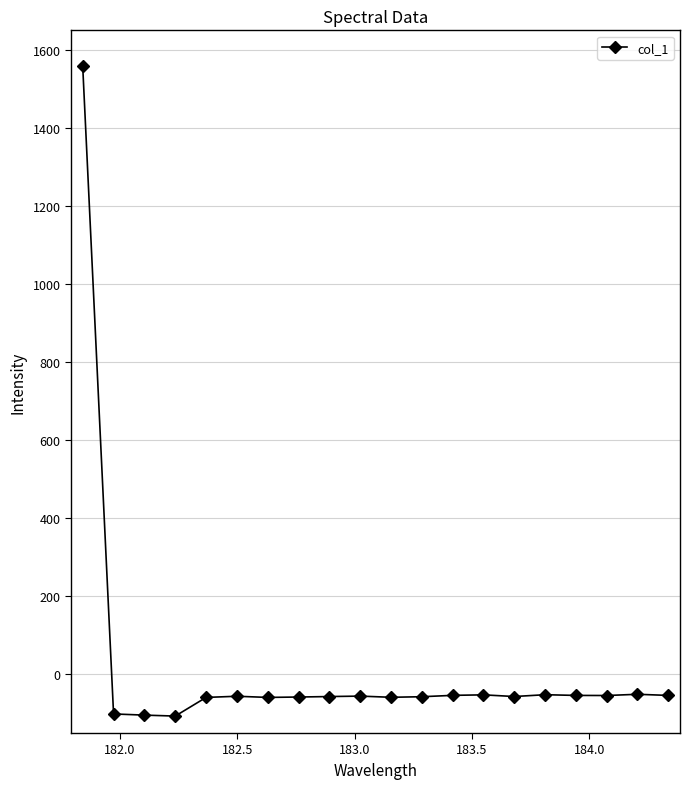

What is the maximum value shown in the chart?

1557.8